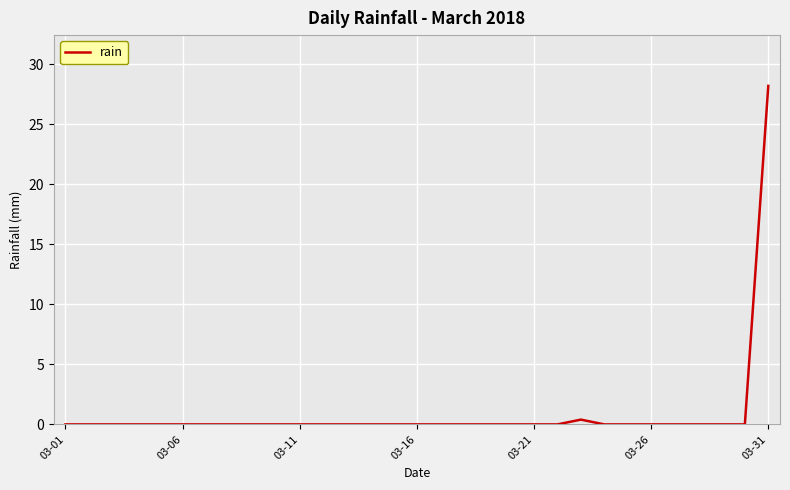

Reading right to left, extract all data points from this chart.

28.2	0.0	0.0	0.0	0.0	0.0	0.0	0.0	0.4	0.0	0.0	0.0	0.0	0.0	0.0	0.0	0.0	0.0	0.0	0.0	0.0	0.0	0.0	0.0	0.0	0.0	0.0	0.0	0.0	0.0	0.0